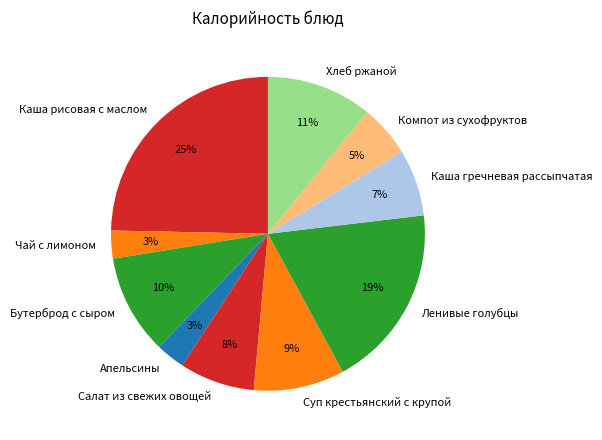

To the nearest percent, what percentage of the pie is Салат из свежих овощей?

8%